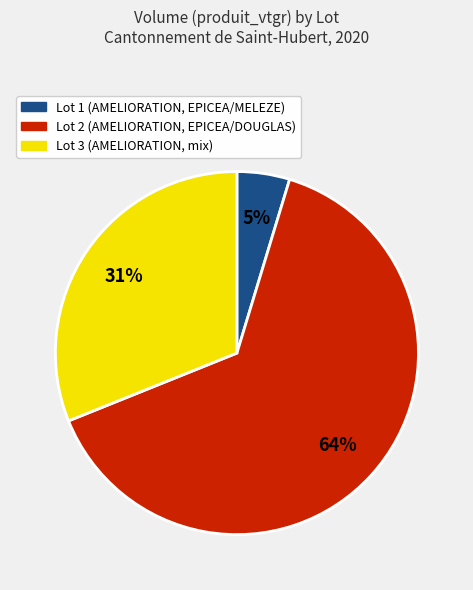

True or false: Lot 3 accounts for 31% of the total.

True